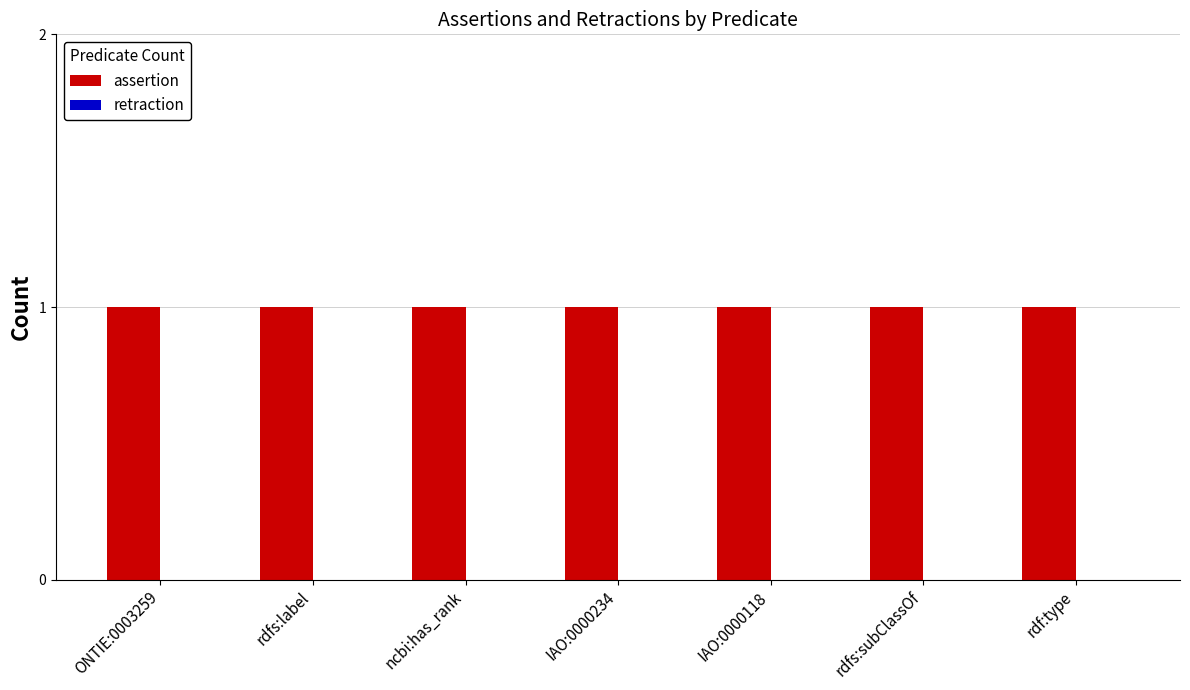

Reading left to right, transcribe all the data shown in this chart.

assertion: ONTIE:0003259=1	rdfs:label=1	ncbi:has_rank=1	IAO:0000234=1	IAO:0000118=1	rdfs:subClassOf=1	rdf:type=1
retraction: ONTIE:0003259=0	rdfs:label=0	ncbi:has_rank=0	IAO:0000234=0	IAO:0000118=0	rdfs:subClassOf=0	rdf:type=0